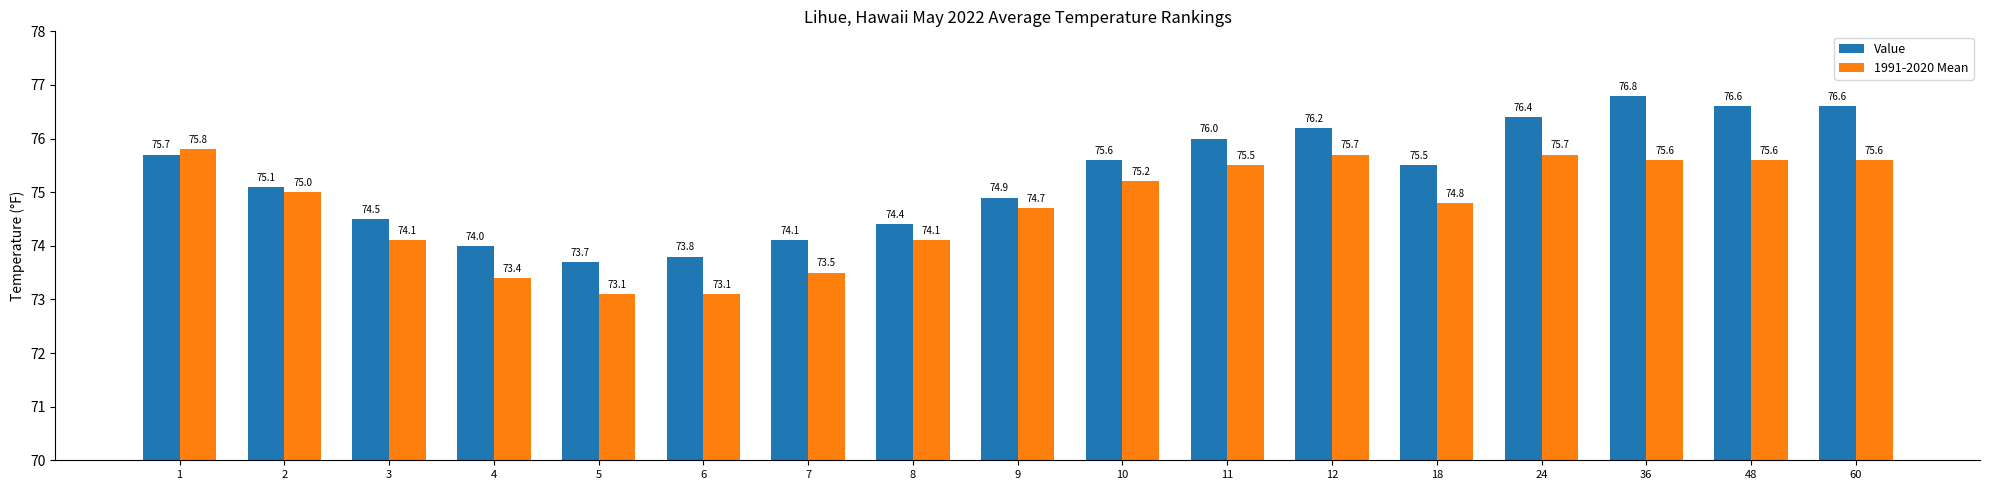

What is the value of the Value bar at the 6th from the left?

73.8